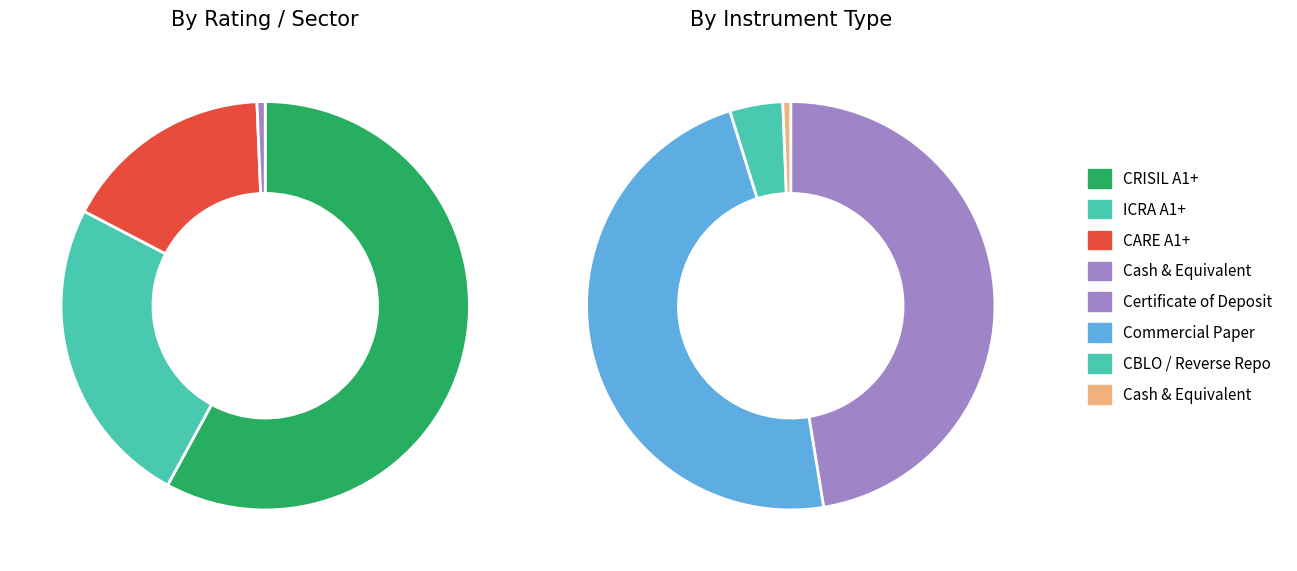

What percentage is the Cash & Equivalent slice, to the nearest percent?

1%